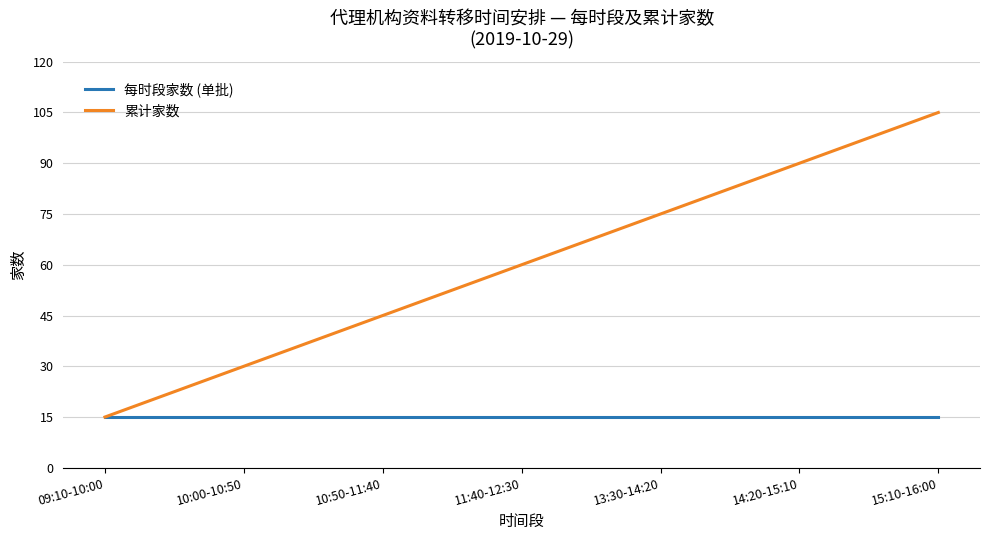

List the series in order of their overall mean, highest first.

累计家数, 每时段家数 (单批)